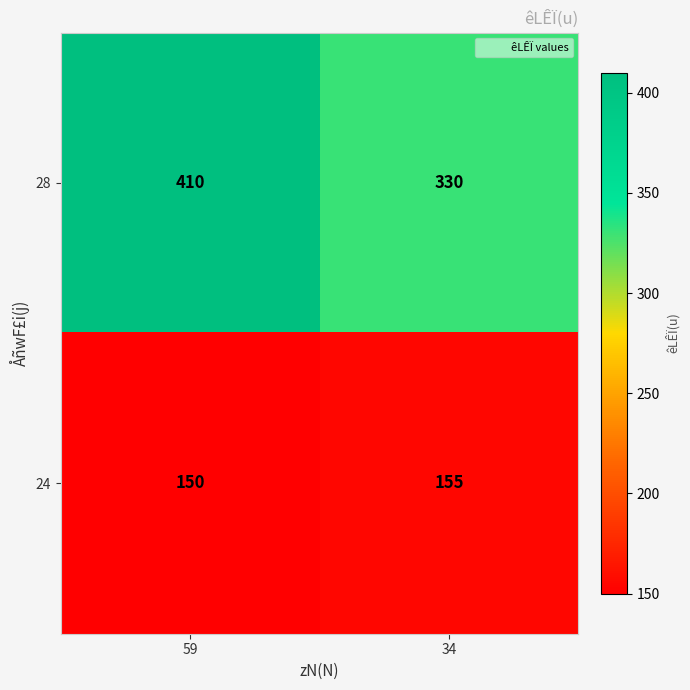

Reading left to right, list all the values displayed in this chart.

28: 59=410	34=330
24: 59=150	34=155